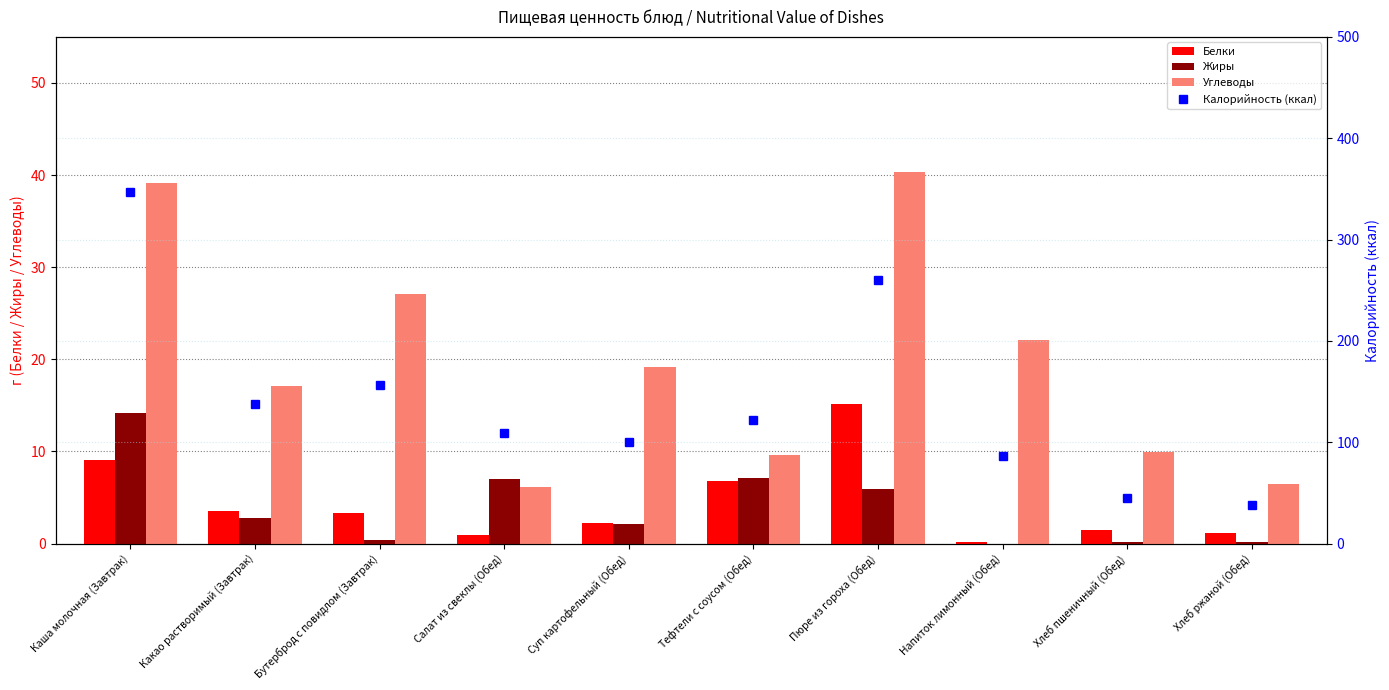

What is the sum of all Жиры values?

39.8